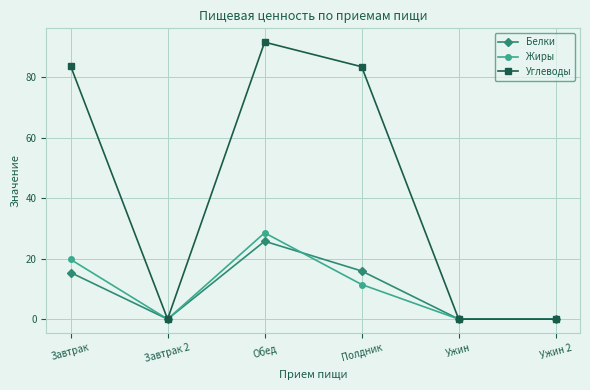

The value of Углеводы at Ужин 2 is 0.0. True or false?

True